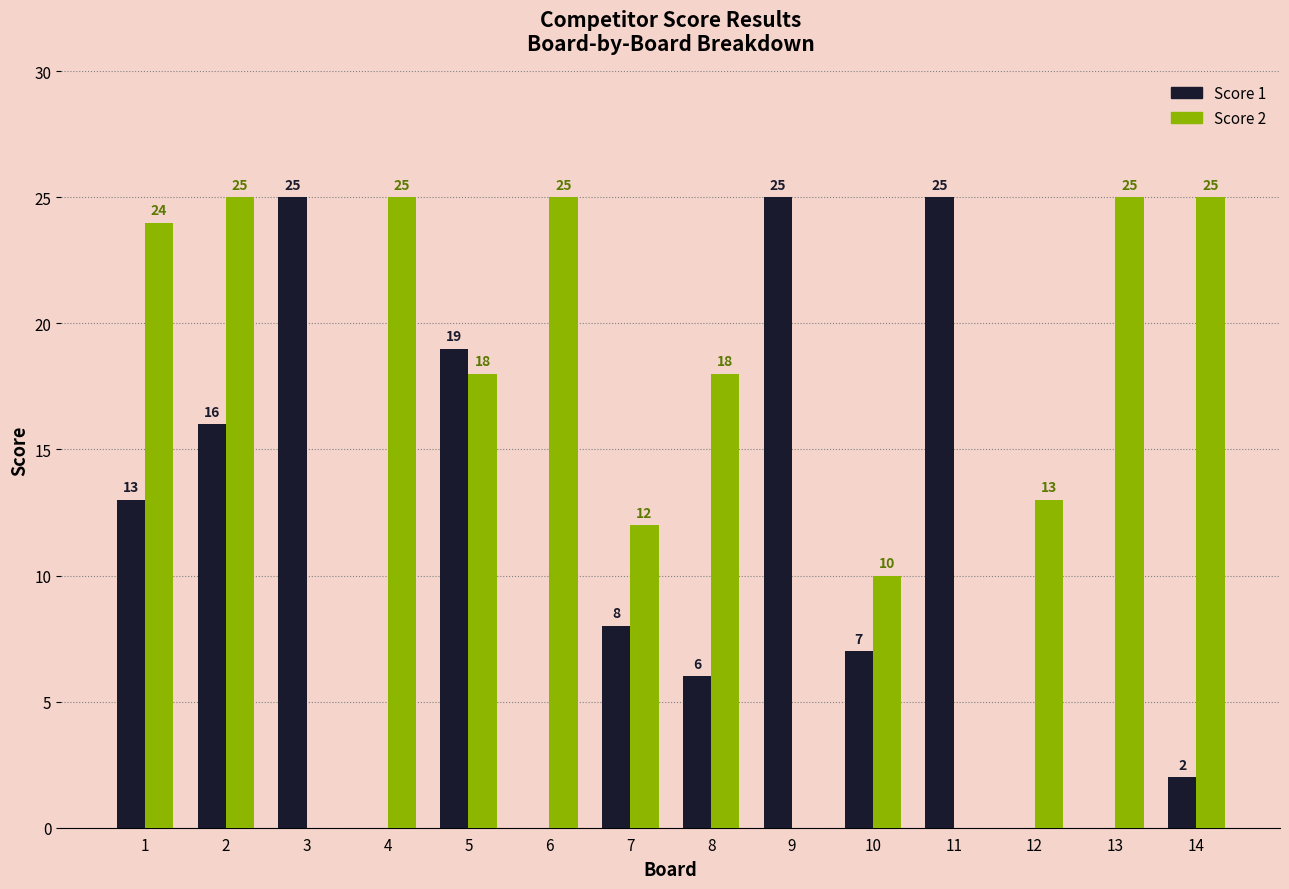

What is the highest value of the Score 1 series?

25